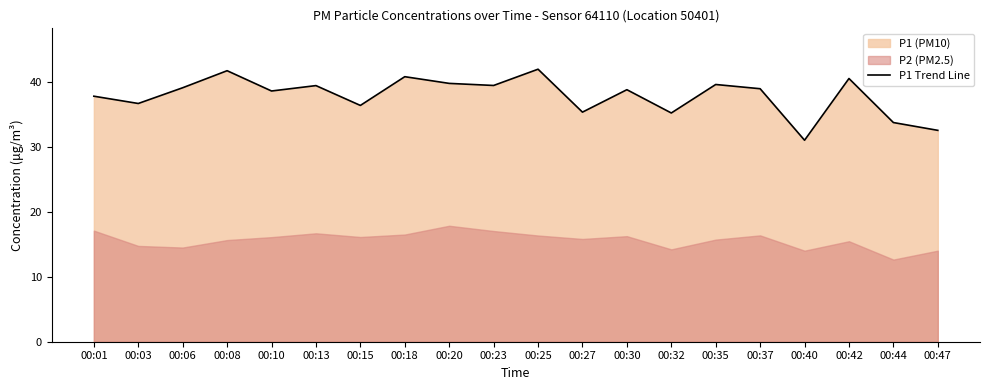

Rank the categories by value from lowest to highest.

00:40, 00:47, 00:44, 00:32, 00:27, 00:15, 00:03, 00:01, 00:10, 00:30, 00:37, 00:06, 00:13, 00:23, 00:35, 00:20, 00:42, 00:18, 00:08, 00:25